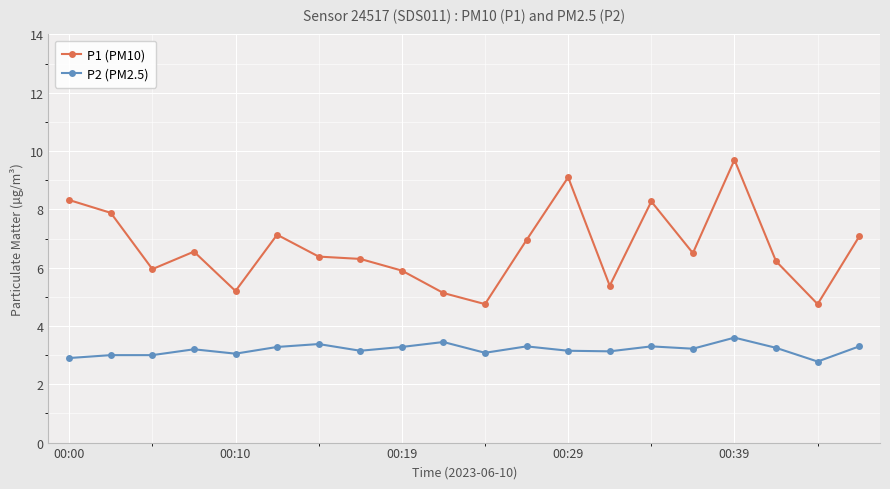

Which series has the widest spread of values?

P1 (PM10)